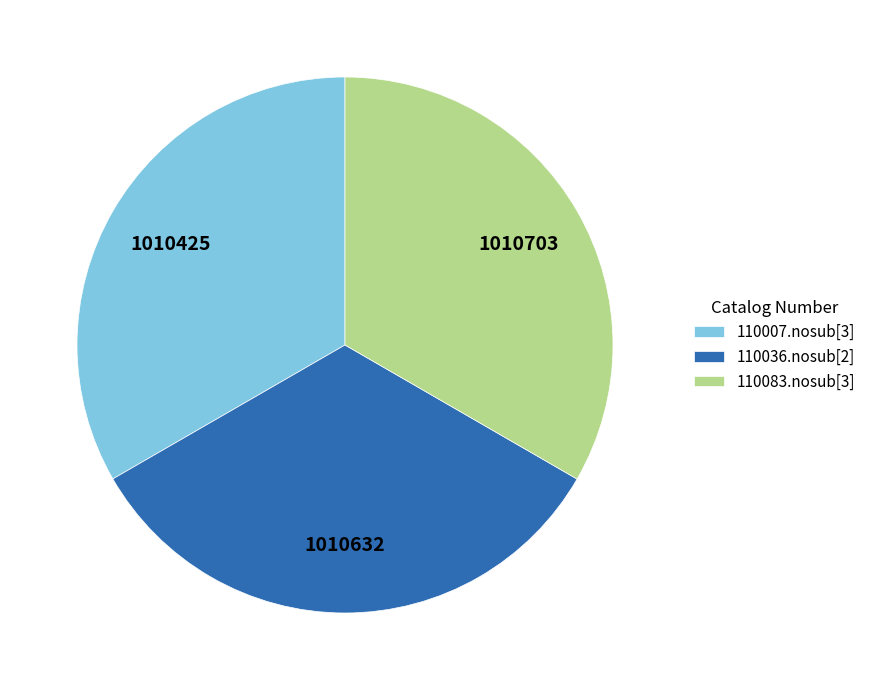

What is the ratio of the value at 110036.nosub[2] to the value at 110007.nosub[3]?

1.0